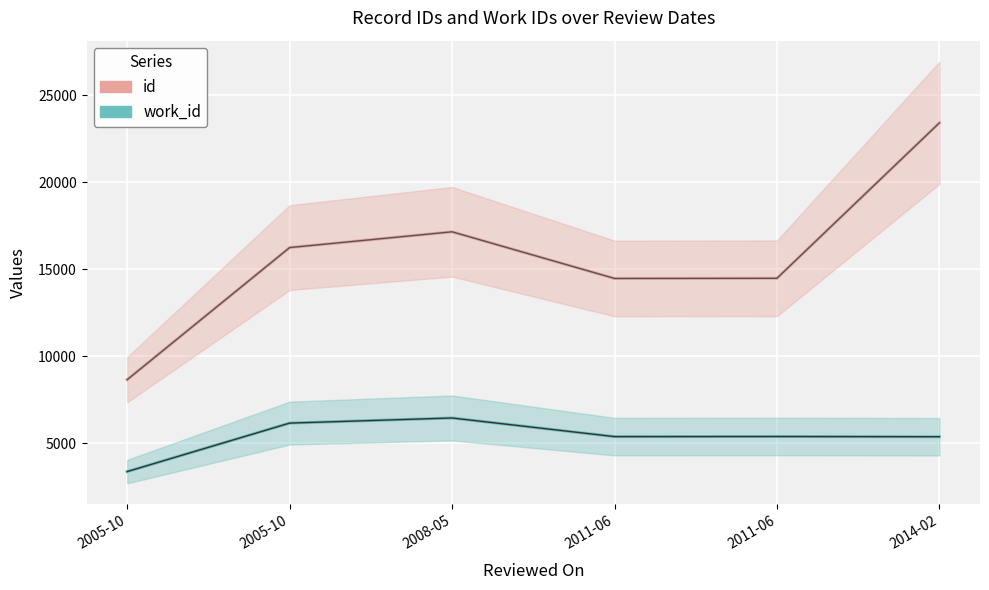

What is the difference between the maximum and minimum values in the id series?

14749.0